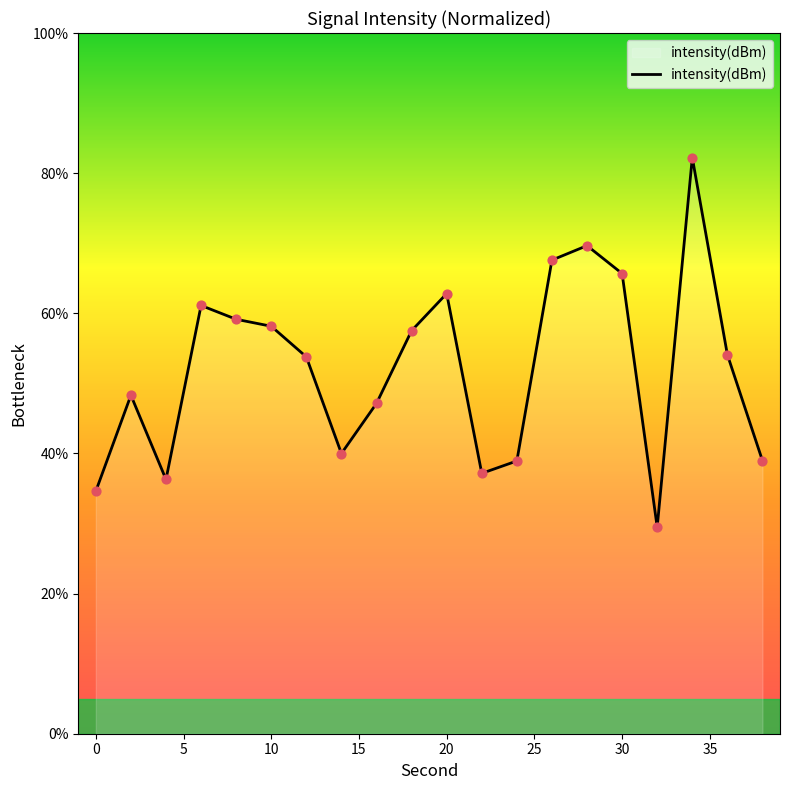

What is the maximum value shown in the chart?

82.2